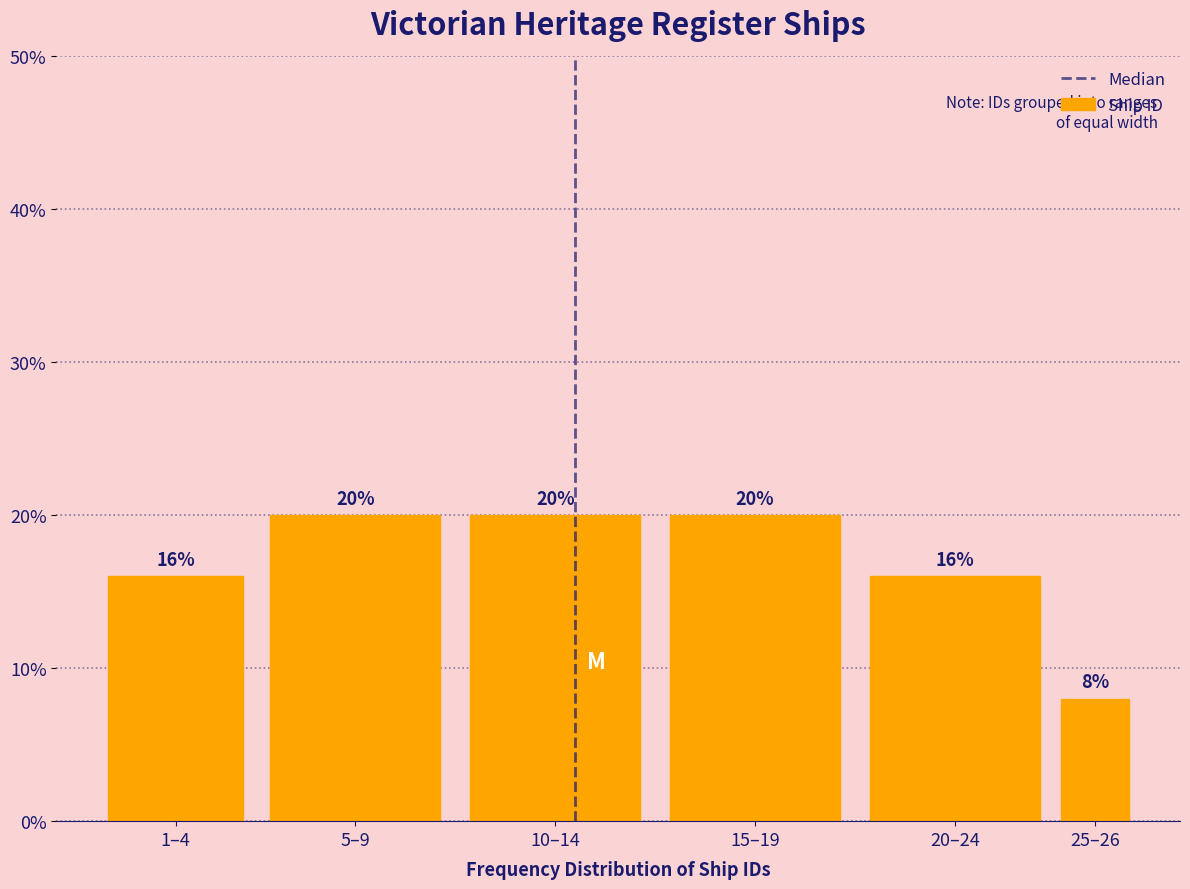

Reading left to right, what are all the values shown in this chart?

1–4=16	5–9=20	10–14=20	15–19=20	20–24=16	25–26=8